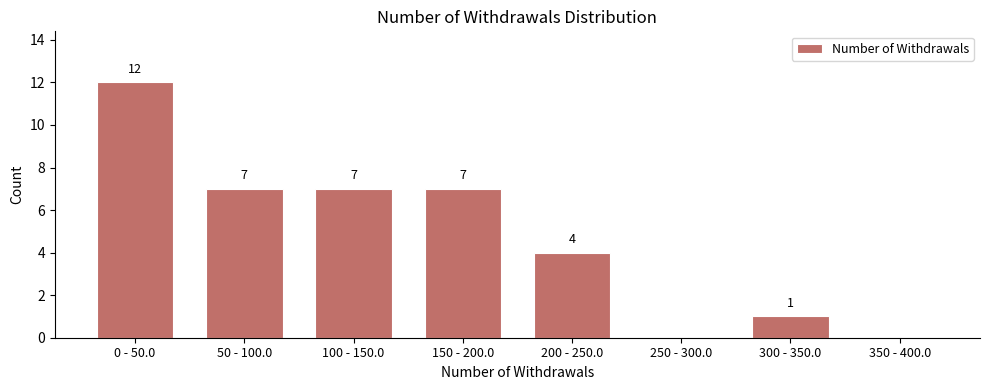

Reading left to right, transcribe all the data shown in this chart.

0 - 50.0=12	50 - 100.0=7	100 - 150.0=7	150 - 200.0=7	200 - 250.0=4	250 - 300.0=0	300 - 350.0=1	350 - 400.0=0